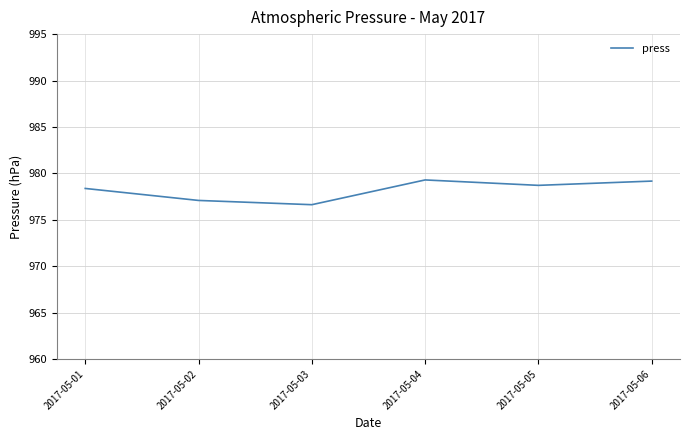

True or false: there are more than 0 points higher than both neighbors.

True